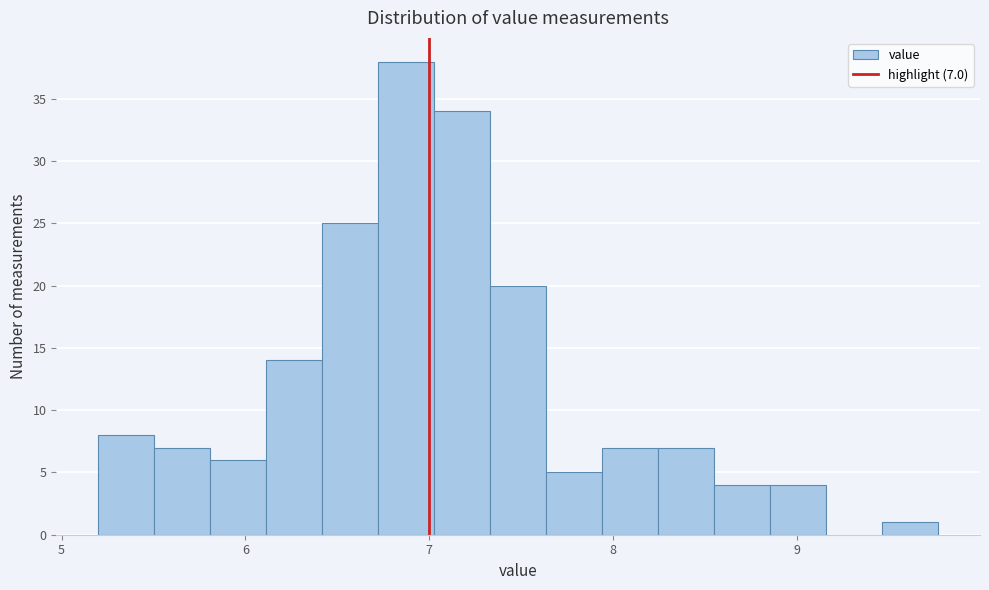

Around what value on the x-axis is the tallest bar? Give the approximate position of its centre, as read against the axis.

6.9